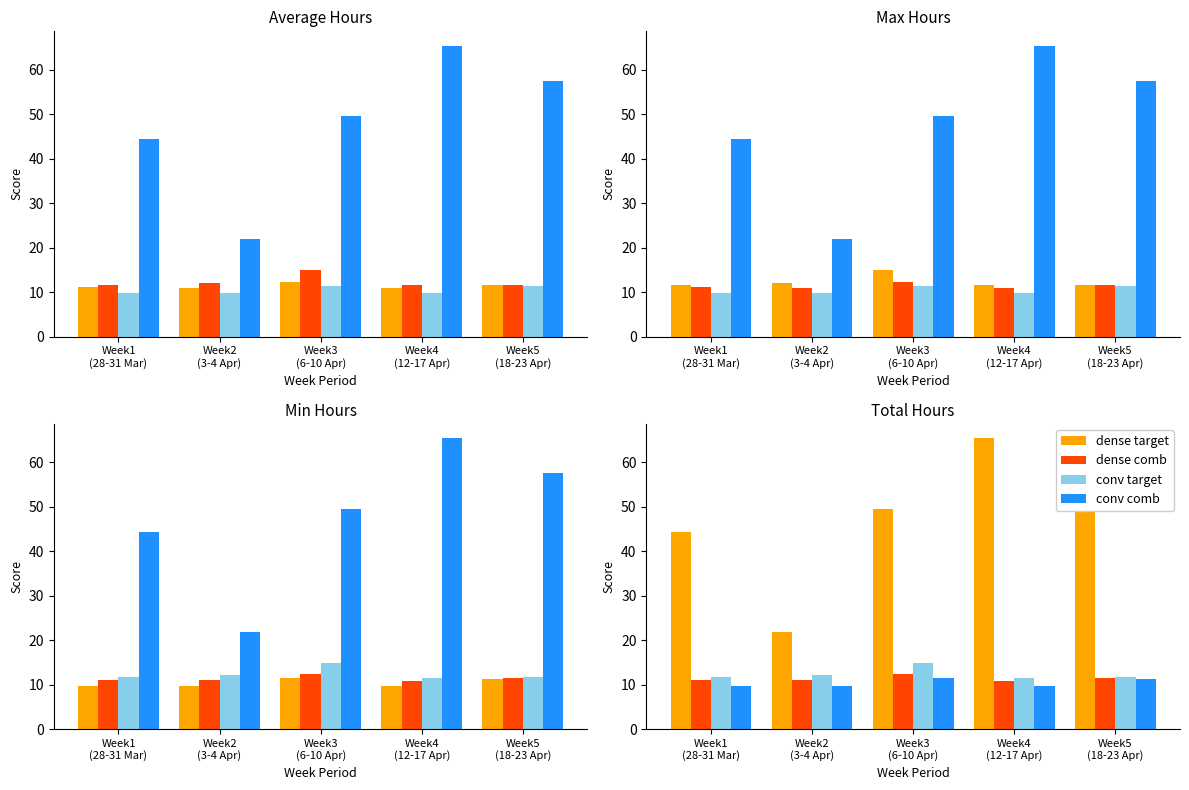

What is the minimum value shown in the chart?

9.7